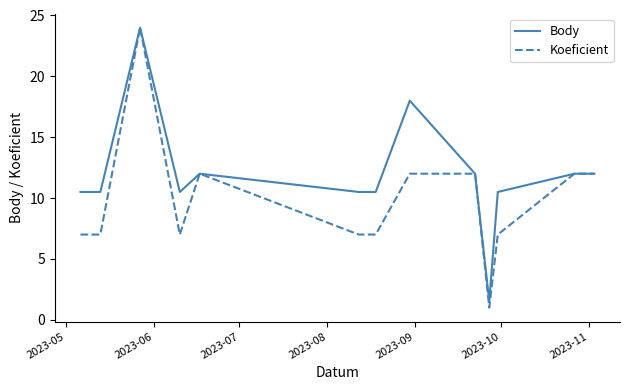

True or false: Koeficient and Body intersect in this chart.

False